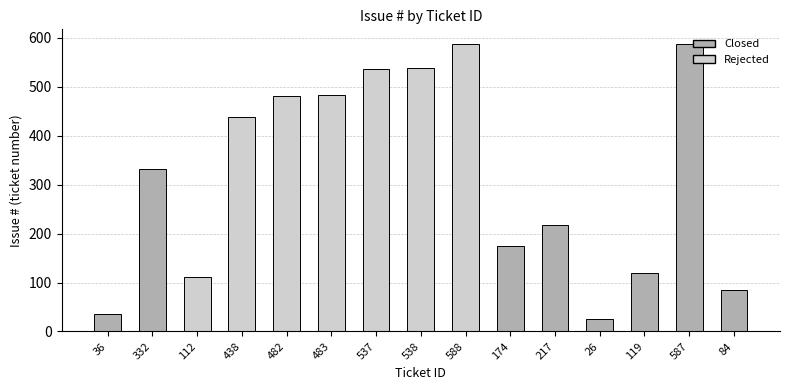

True or false: the data shows 332 at 332.

True